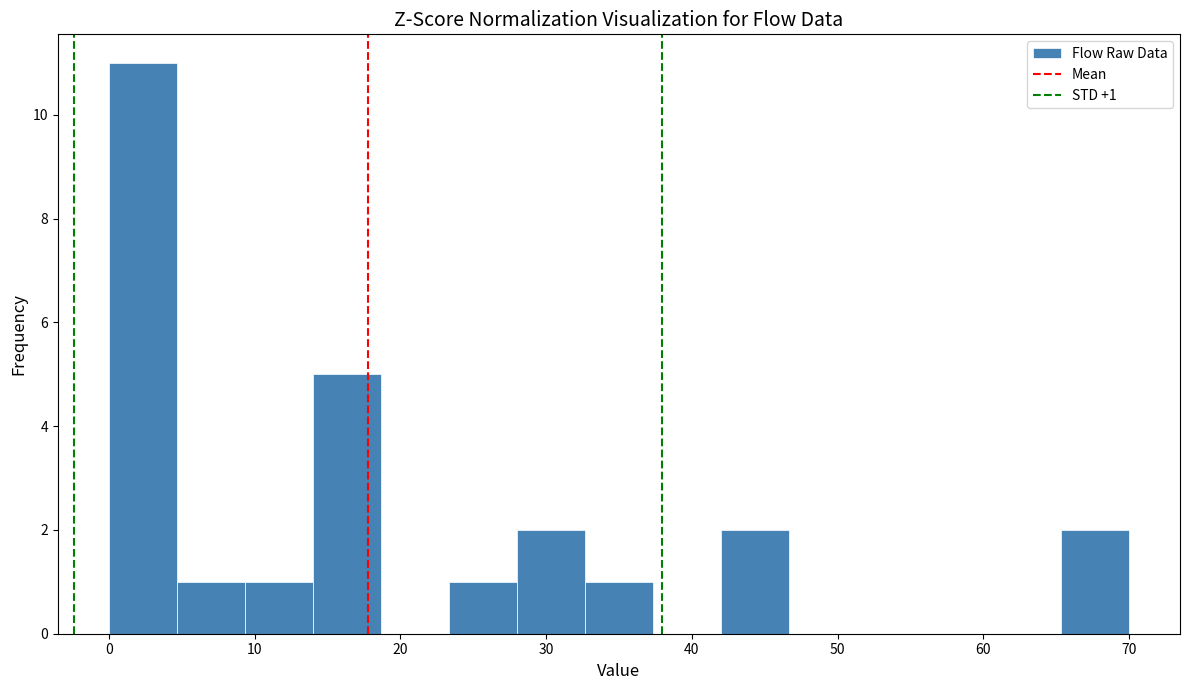

Which range on the x-axis has the tallest bar?

0 to 5